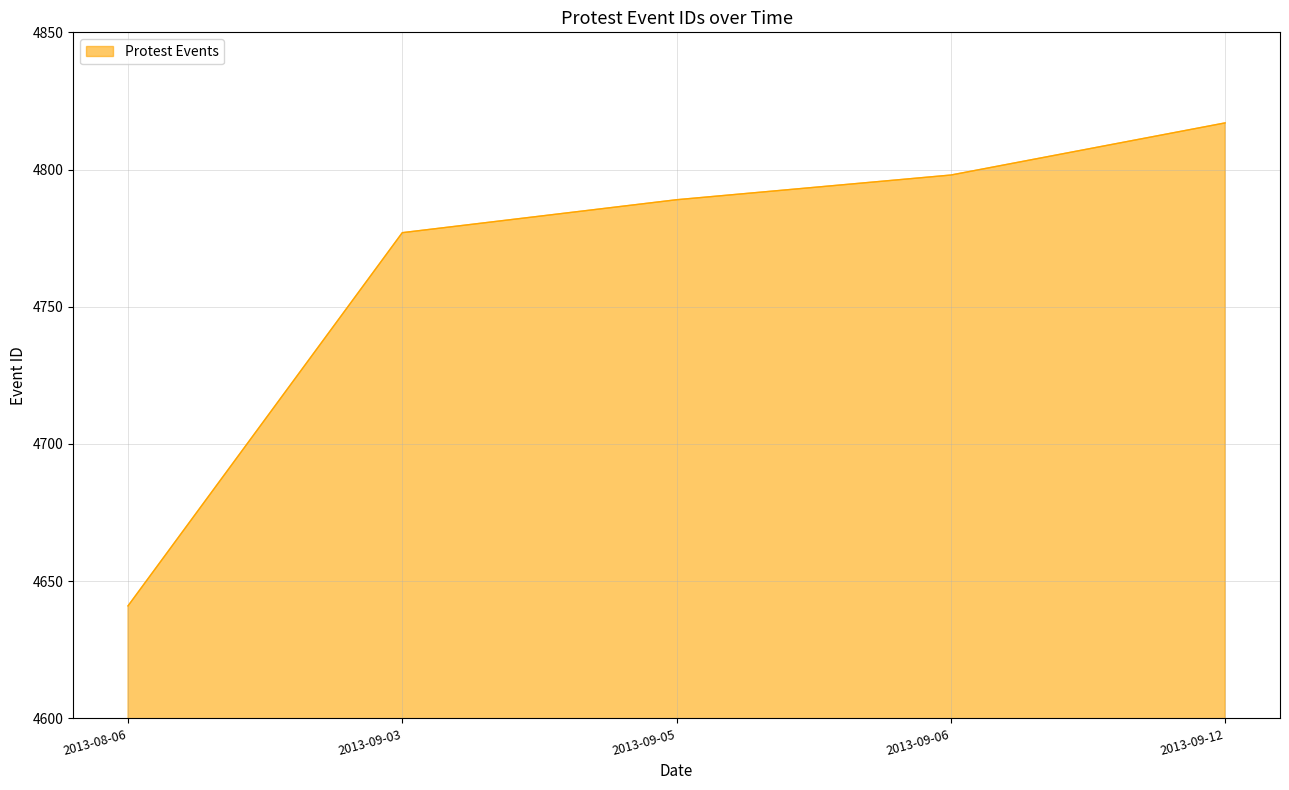

Does the chart have visible grid lines?

Yes